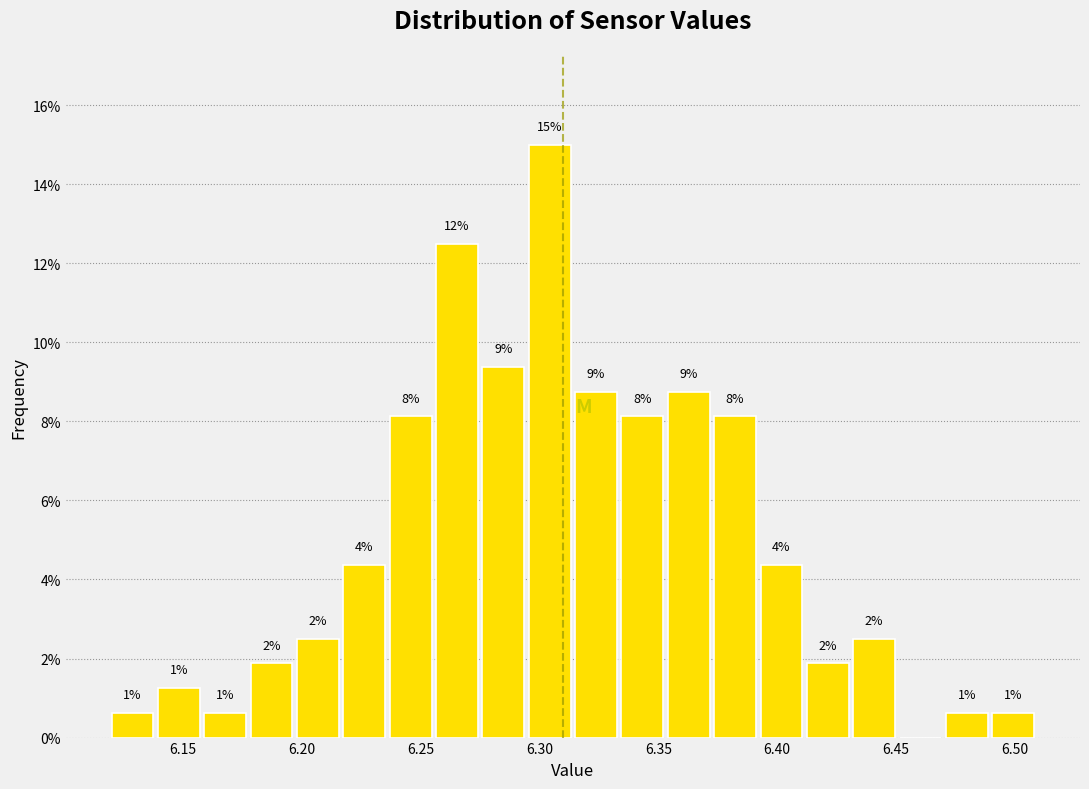

Around what value on the x-axis is the tallest bar? Give the approximate position of its centre, as read against the axis.

6.305